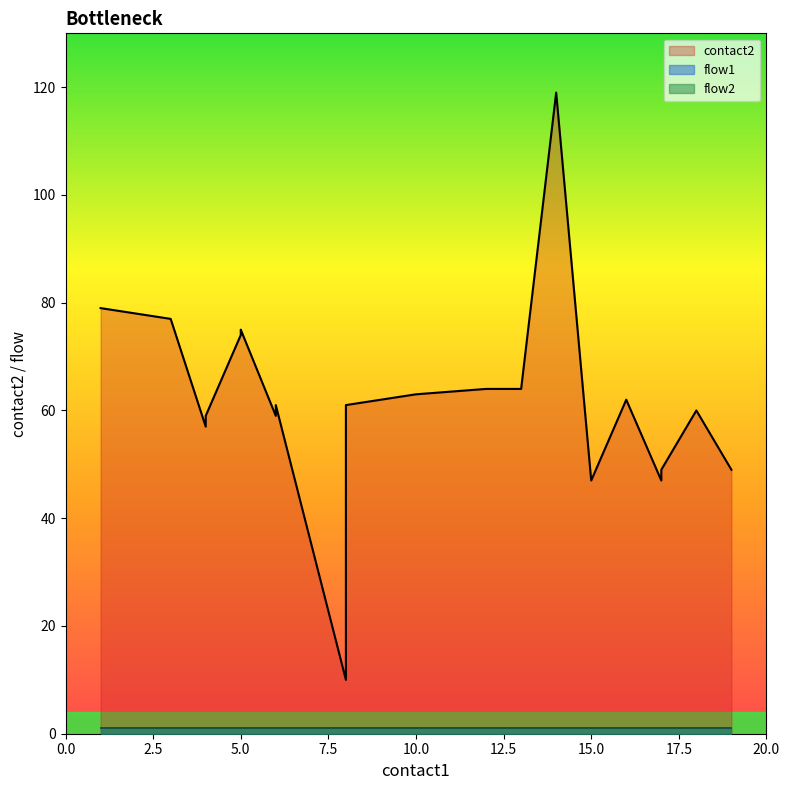

What is the value of the flow2 point at the 3rd from the left?

1